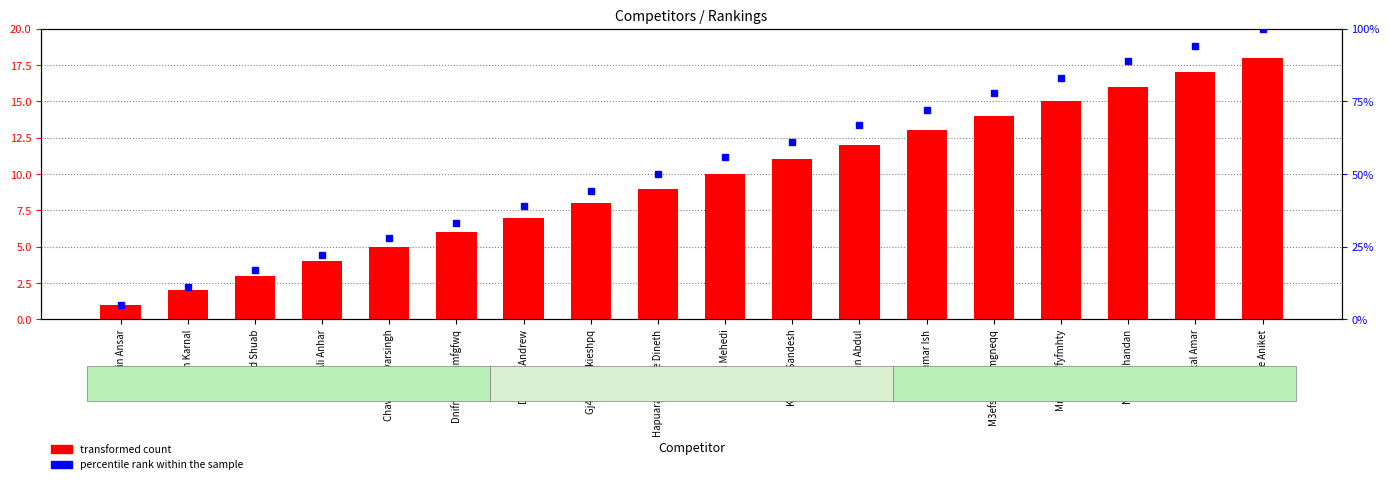

At Ali Anhar, list the series in order from largest to smallest.

percentile rank within the sample, transformed count